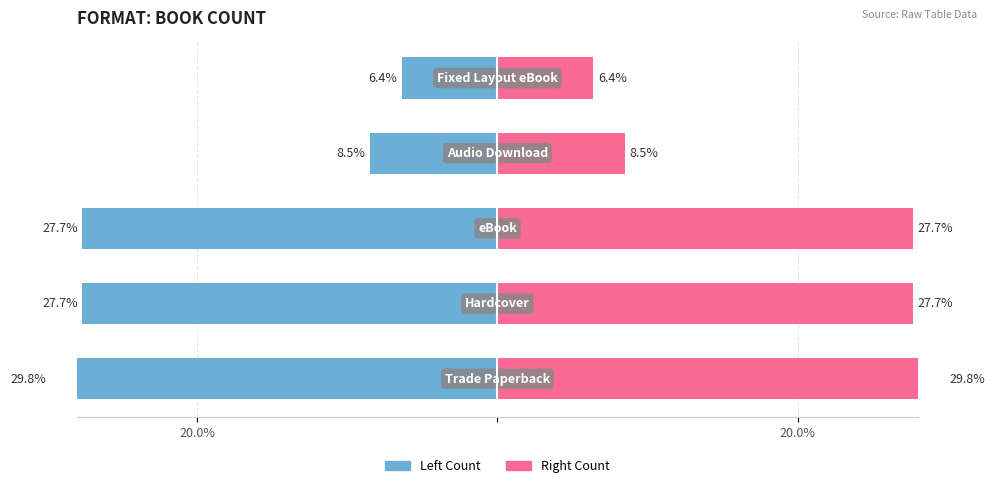

What is the sum of all Trade Paperback / Left values?

-100.0